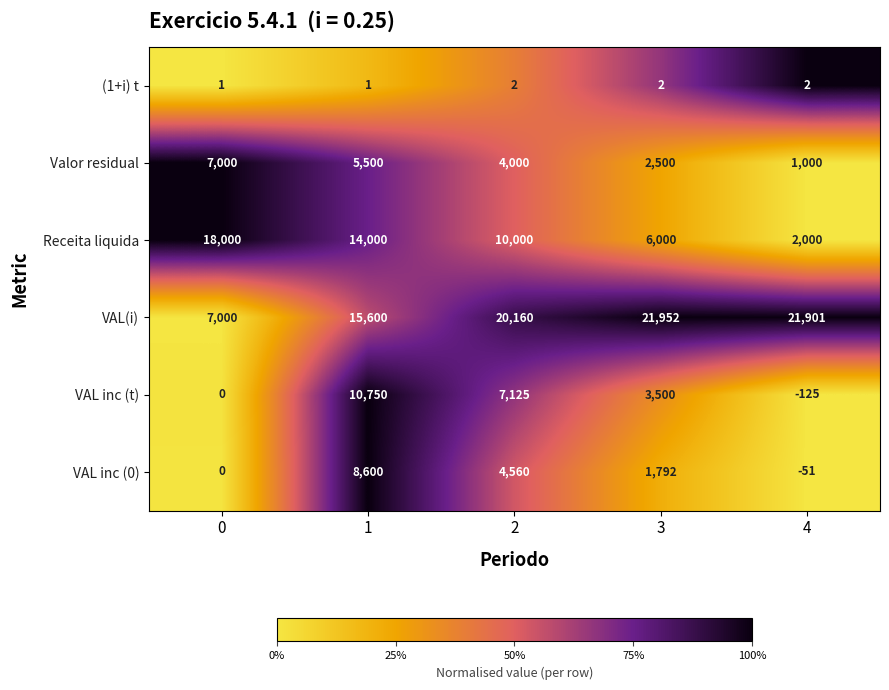

Reading left to right, what are all the values shown in this chart?

(1+i) t: 0=1	1=1	2=2	3=2	4=2
Valor residual: 0=7000	1=5500	2=4000	3=2500	4=1000
Receita liquida: 0=18000	1=14000	2=10000	3=6000	4=2000
VAL(i): 0=7000	1=15600	2=20160	3=21952	4=21901
VAL inc (t): 0=0	1=10750	2=7125	3=3500	4=-125
VAL inc (0): 0=0	1=8600	2=4560	3=1792	4=-51